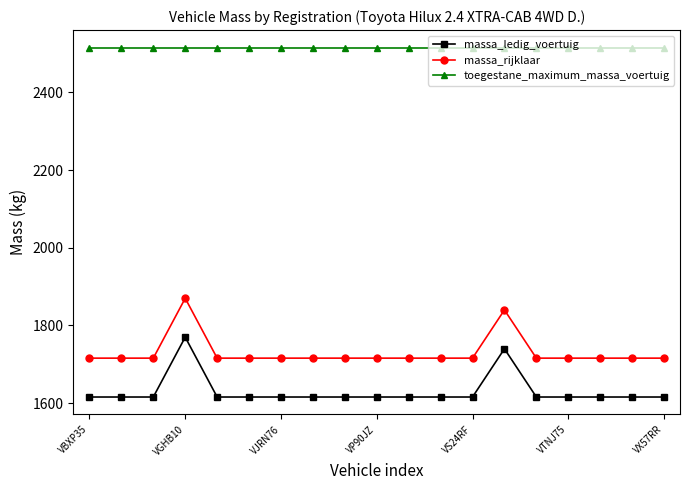

At how many categories does at least one series exceed 1667?

19